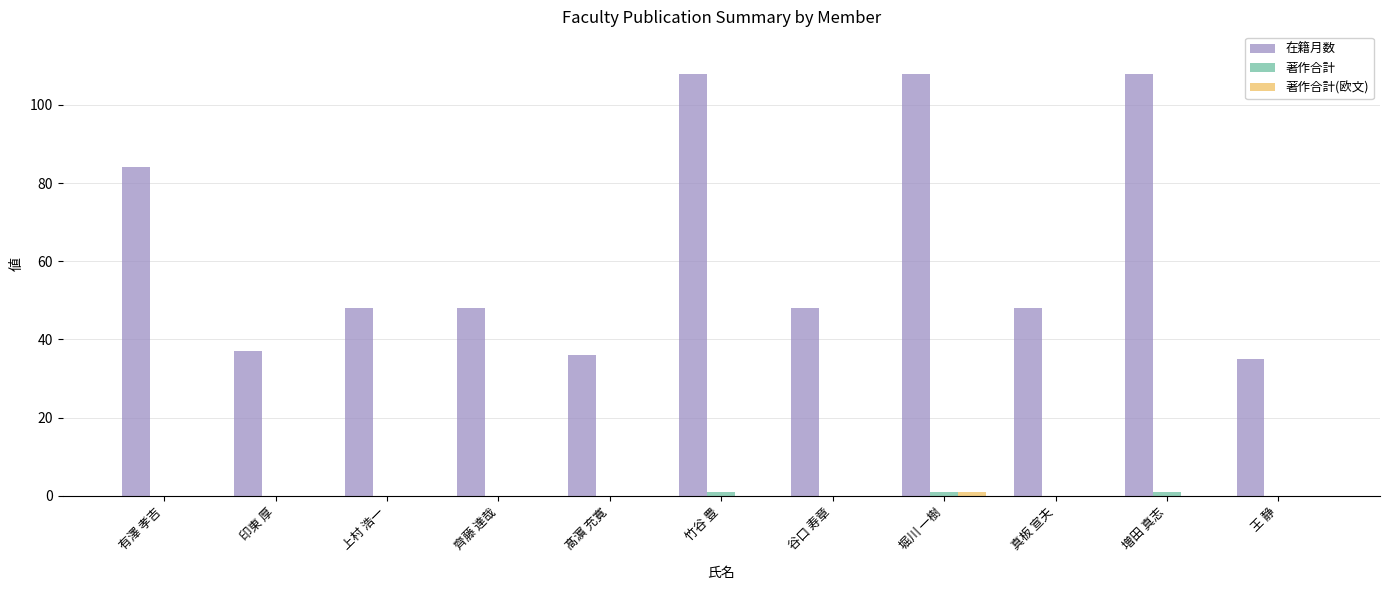

Which series has the largest total across all categories?

在籍月数